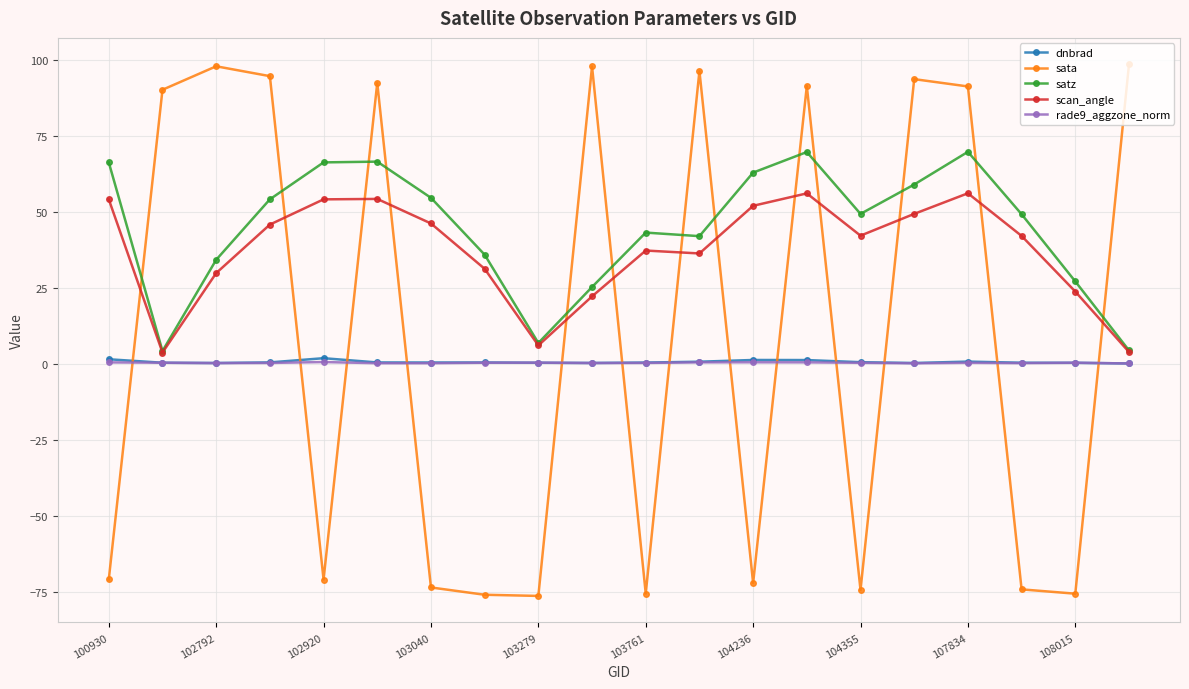

What is the value of the satz point at the 20th from the left?

4.6